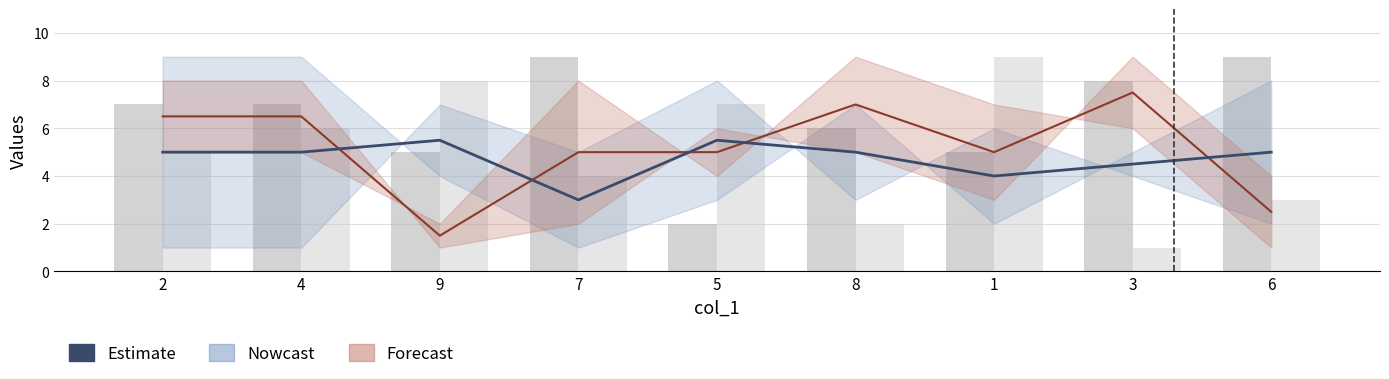

What is the total value across all series at 8?

13.0